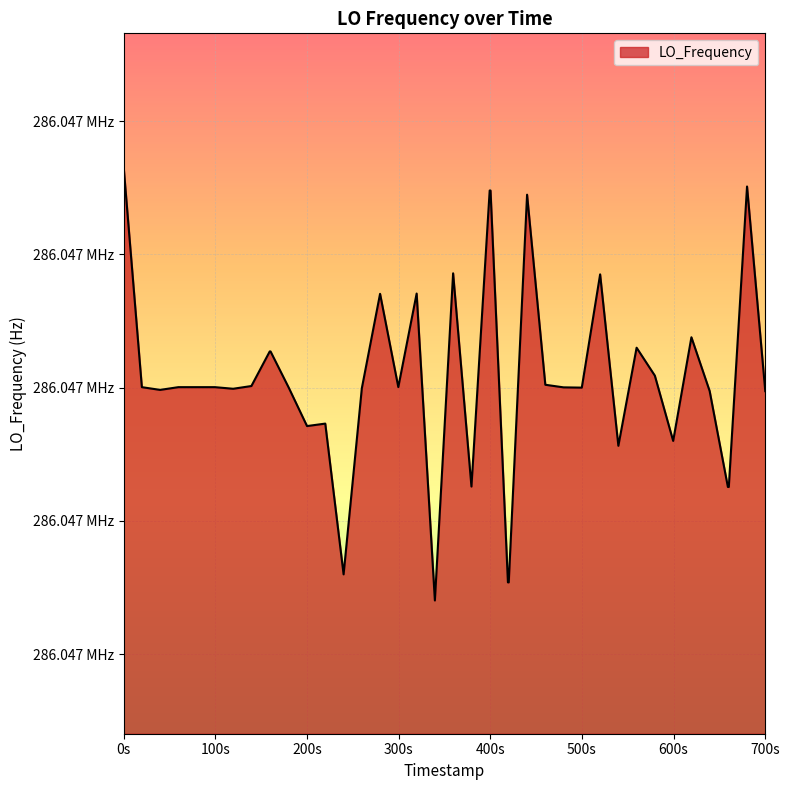

Does the chart have visible grid lines?

Yes